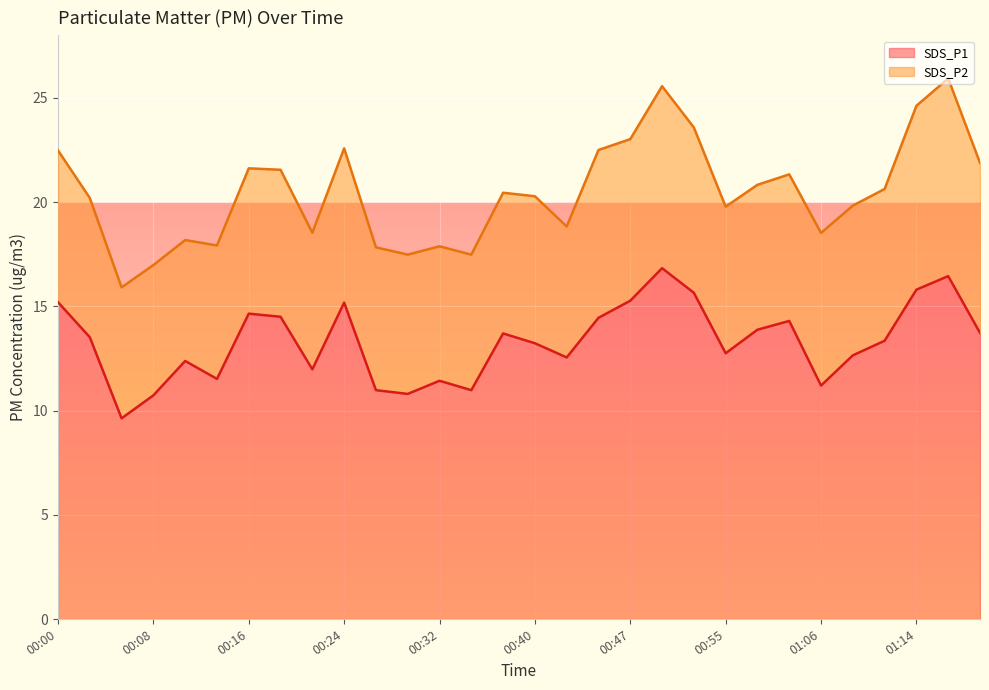

Rank the categories by value from lowest to highest.

00:05, 00:08, 00:29, 00:26, 00:34, 01:06, 00:32, 00:13, 00:21, 00:11, 00:42, 01:09, 00:55, 00:40, 01:11, 00:03, 00:37, 01:19, 00:58, 01:03, 00:45, 00:18, 00:16, 00:24, 00:00, 00:47, 00:52, 01:14, 01:17, 00:50